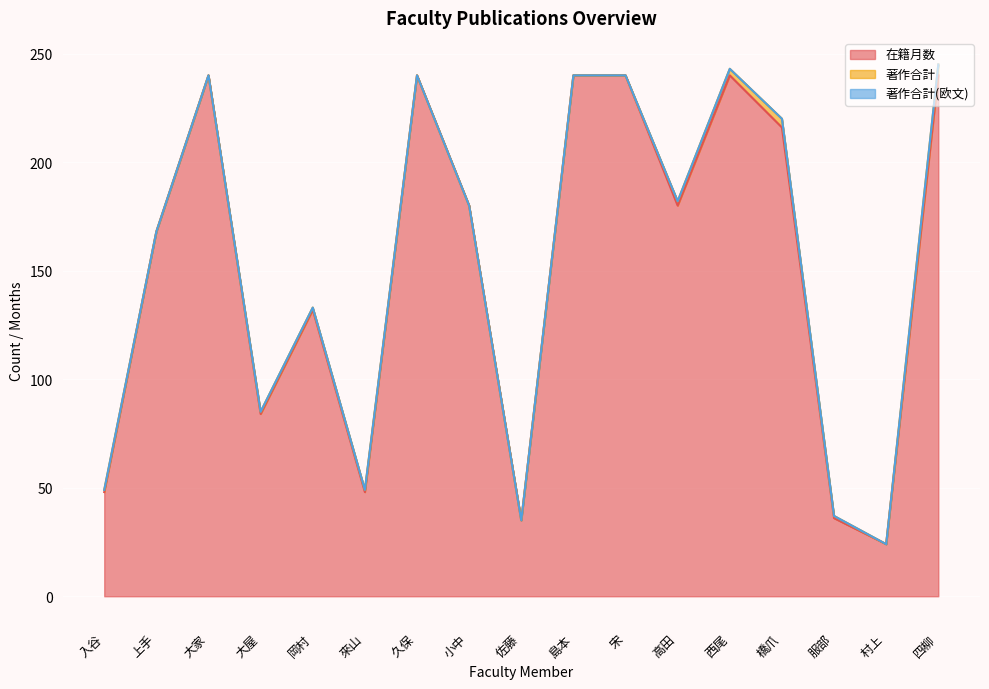

Reading right to left, list all the values displayed in this chart.

在籍月数: 四柳=240	村上=24	服部=36	橋爪=216	西尾=240	高田=180	宋=240	島本=240	佐藤=35	小中=180	久保=240	來山=48	岡村=132	大屋=84	大家=240	上手=168	入谷=48
著作合計: 四柳=5	村上=0	服部=1	橋爪=4	西尾=3	高田=2	宋=0	島本=0	佐藤=0	小中=0	久保=0	來山=1	岡村=1	大屋=1	大家=0	上手=0	入谷=1
著作合計(欧文): 四柳=0	村上=0	服部=0	橋爪=0	西尾=0	高田=0	宋=0	島本=0	佐藤=0	小中=0	久保=0	來山=0	岡村=0	大屋=0	大家=0	上手=0	入谷=0